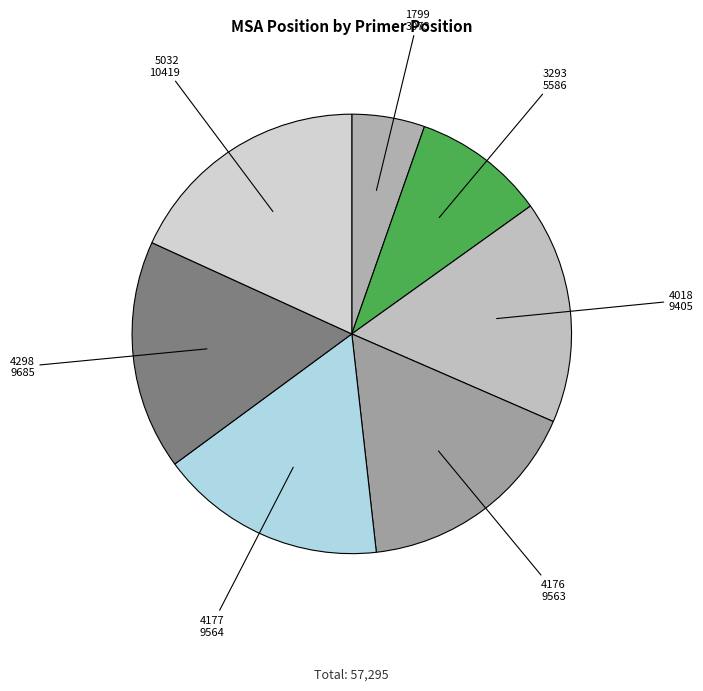

True or false: 4176 accounts for 28% of the total.

False